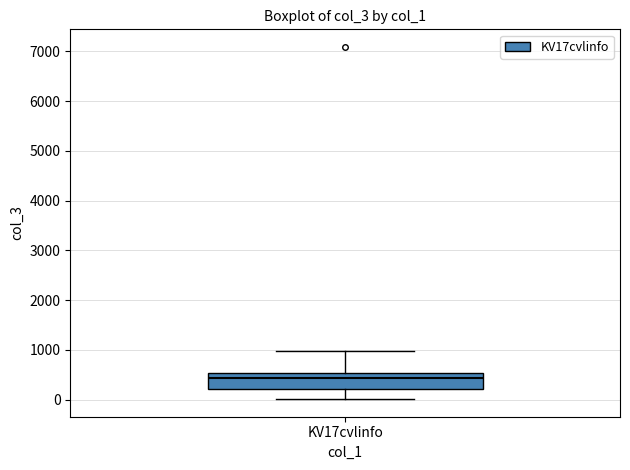

Transcribe this box plot: give where the median line is, the range the box spans, and where the two whiskers end, as read against the y-axis. The values are not printed on the chart, so give them approximately, as read against the axis.

median 400, box 200 to 500, whiskers 0 to 1000